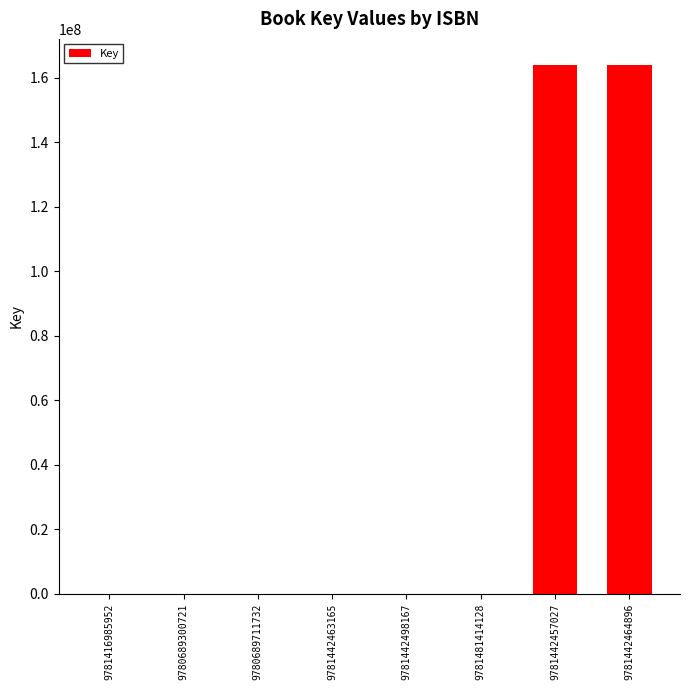

What is the sum of the values at 9781442457027 and 9780689300721?

163855637